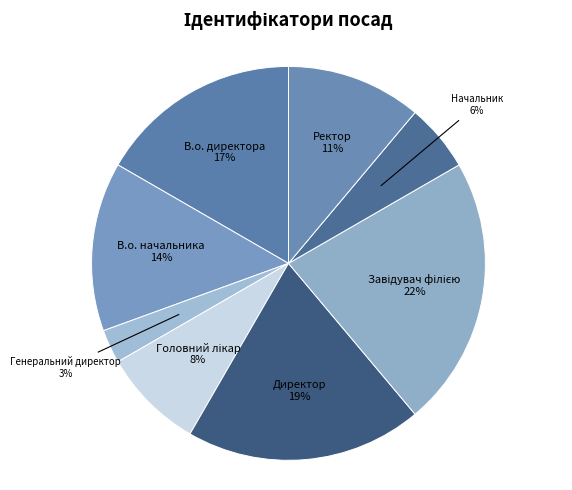

Is the sum of В.о. начальника and Директор greater than half?

No